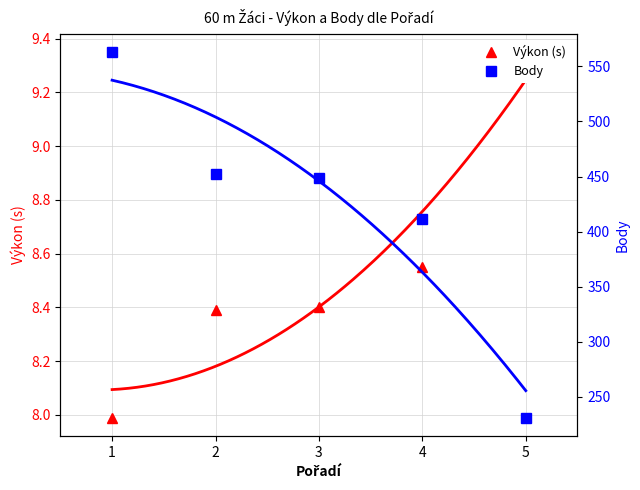

Which series changed the most between 1 and 2?

Body